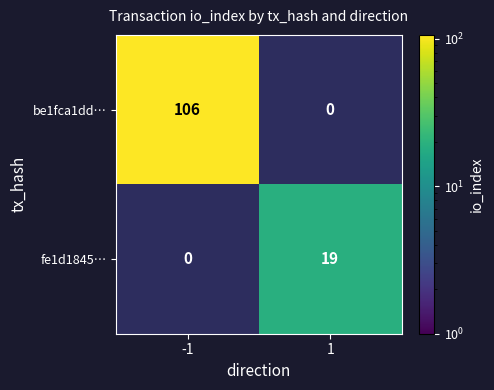

True or false: be1fca1dd… has a value of 106 at -1.

True